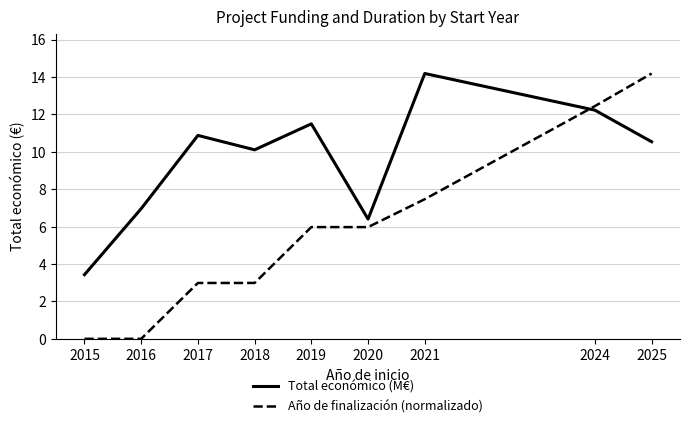

What is the approximate value of Total económico (M€) at 2017?

10.9